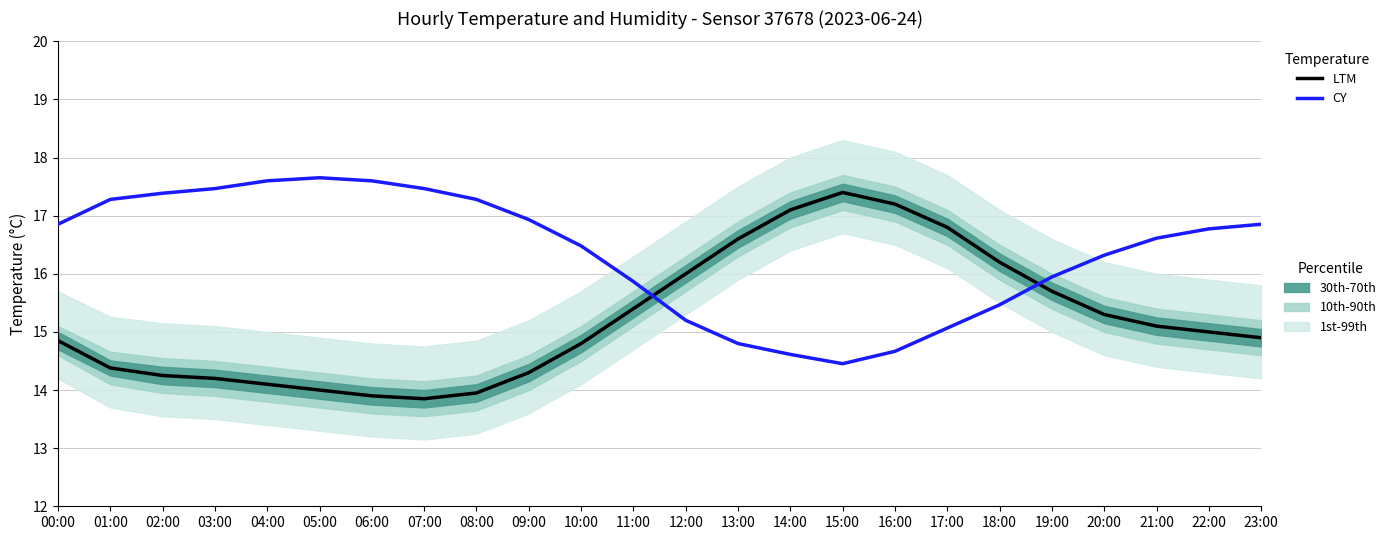

At which label is CY closest to 16?

19:00